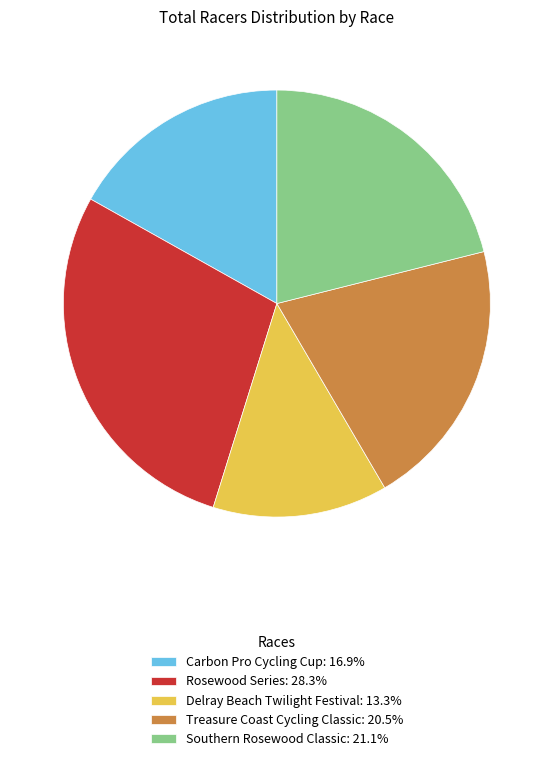

How many slices are in this pie chart?

5